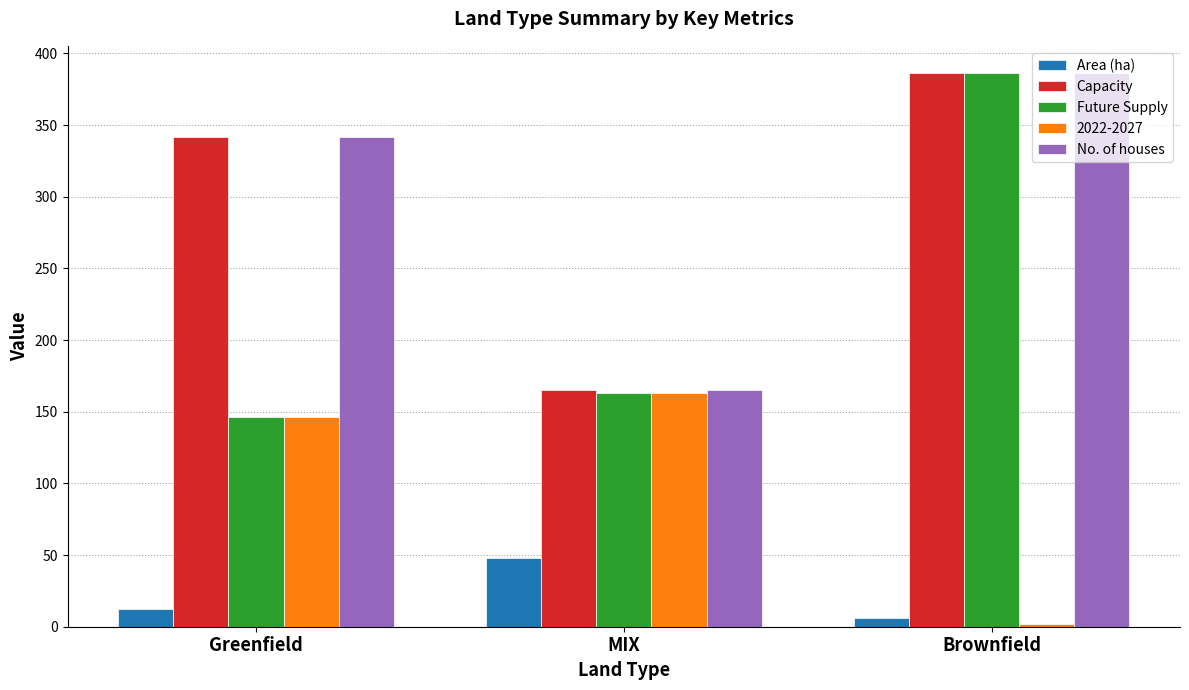

The Future Supply series shows 163.0 at MIX. True or false?

True